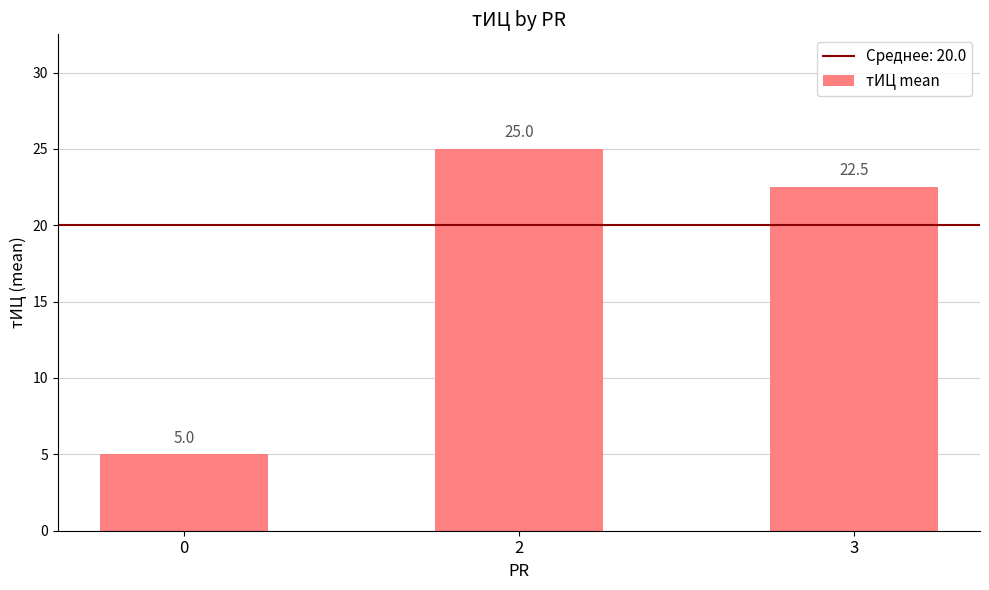

What is the approximate value at 3?

22.5